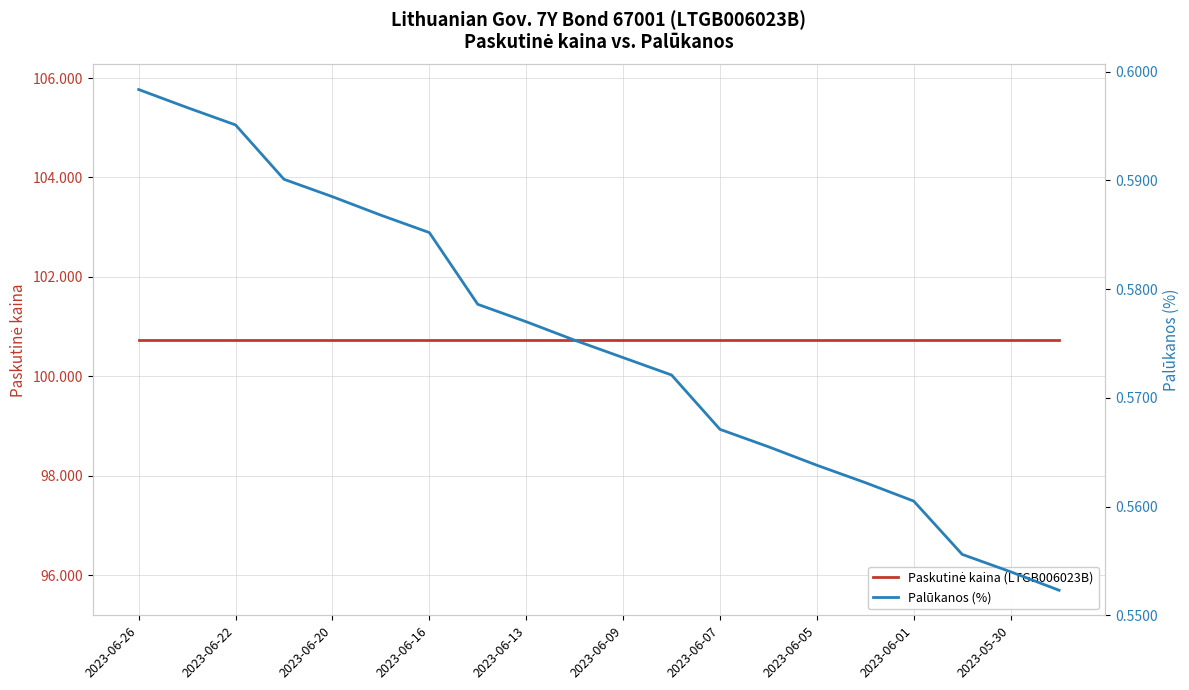

Rank the series at 2023-06-22 from lowest to highest value.

Palūkanos (%), Paskutinė kaina (LTGB006023B)